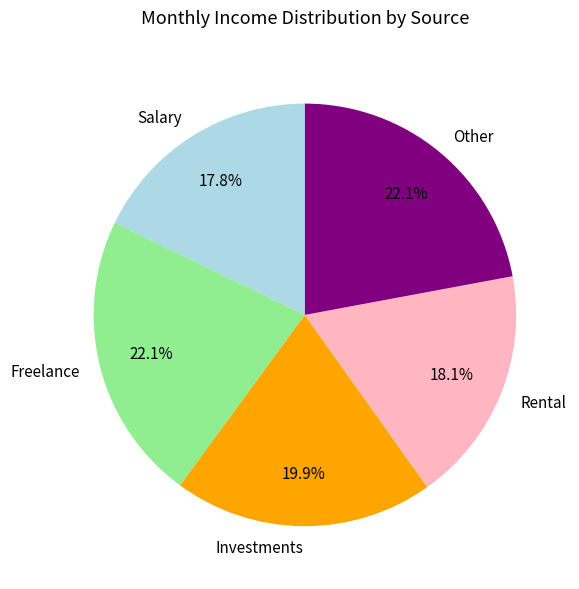

To the nearest percent, what is the average slice percentage?

20%